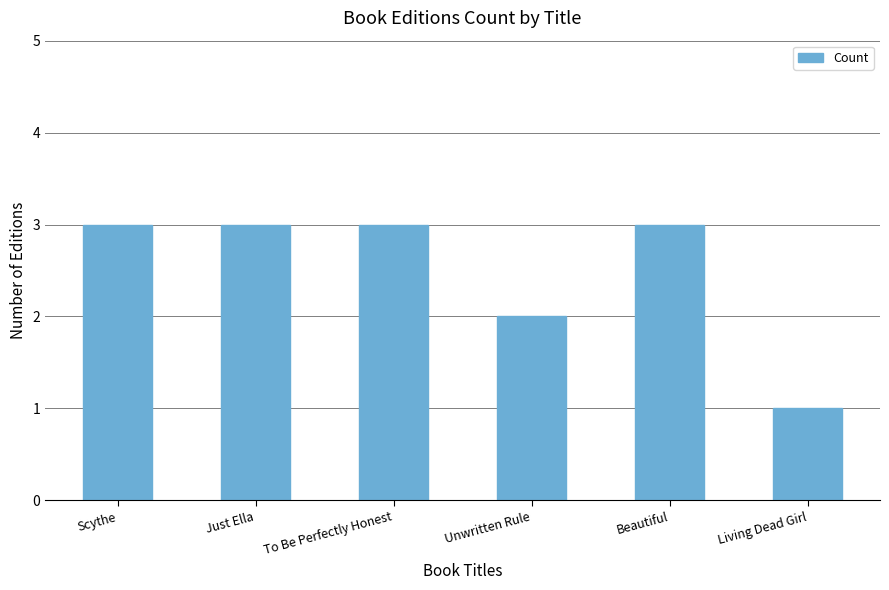

Is it true that the value at Just Ella is 3?

True